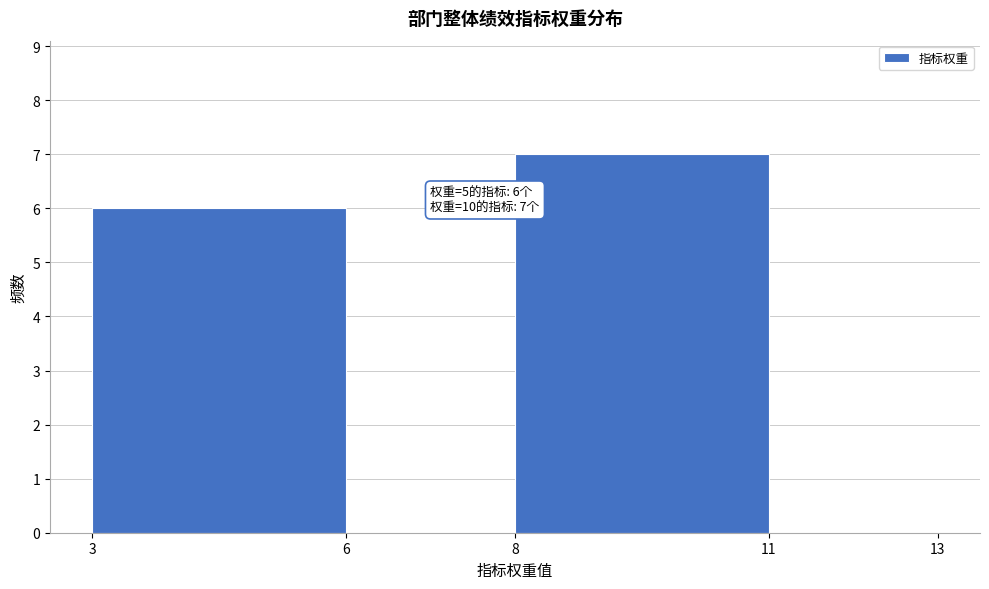

Which range on the x-axis has the tallest bar?

8 to 11